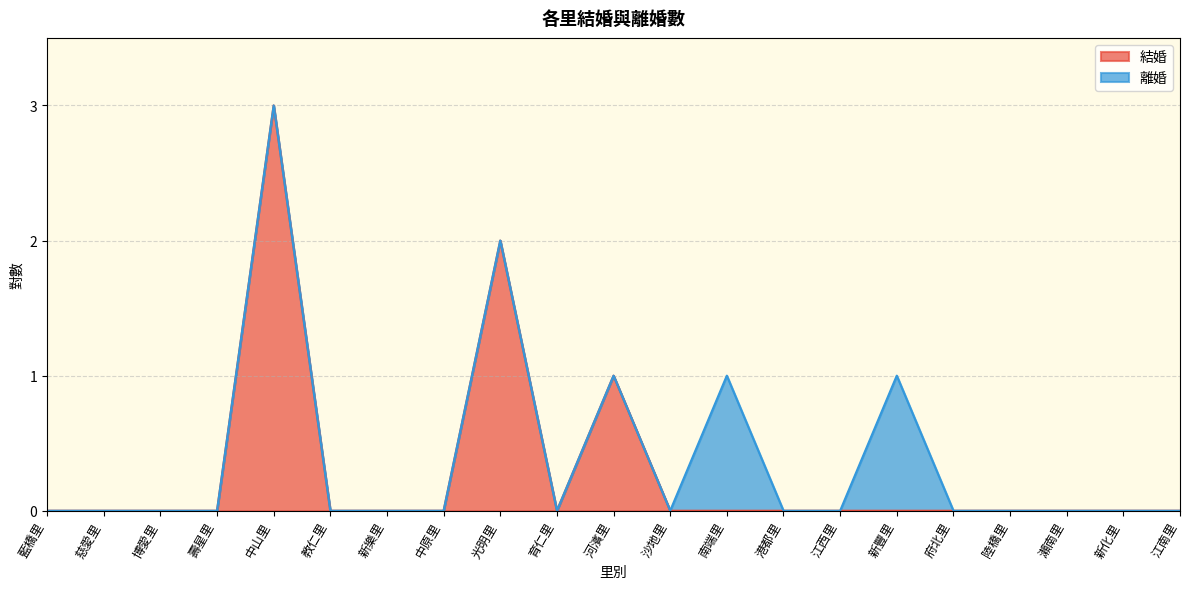

What is the greatest value displayed?

3